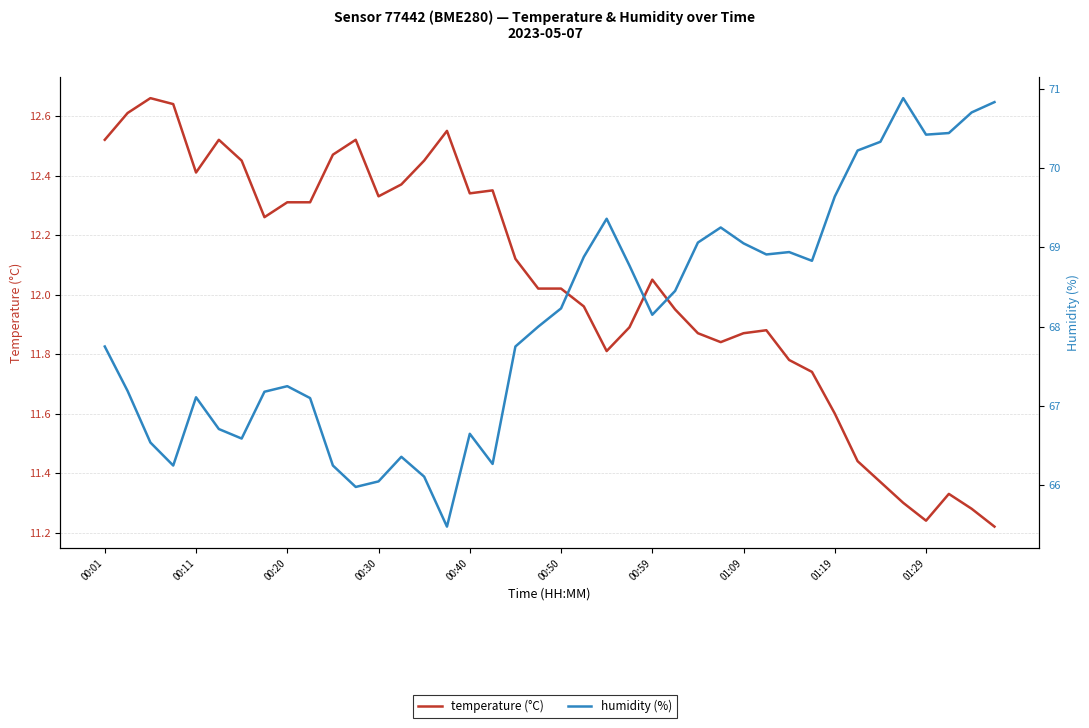

True or false: temperature (°C) and humidity (%) cross at least once.

False